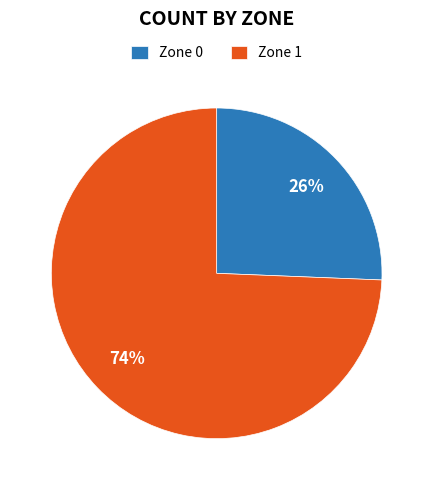

To the nearest percent, what is the combined percentage of Zone 0 and Zone 1?

100%